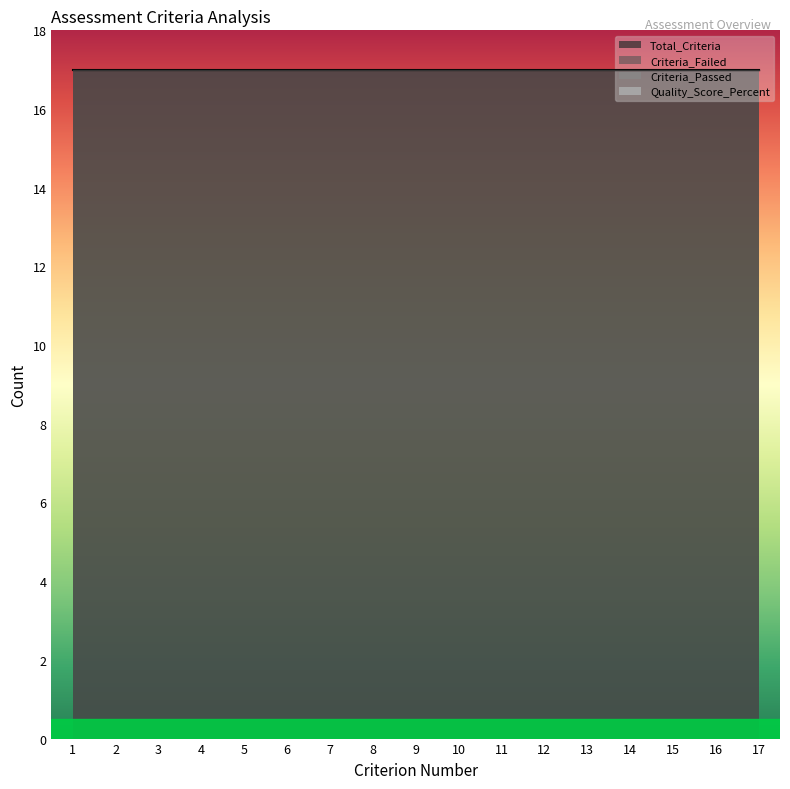

True or false: Total_Criteria has more than 1 points higher than both neighbors.

False